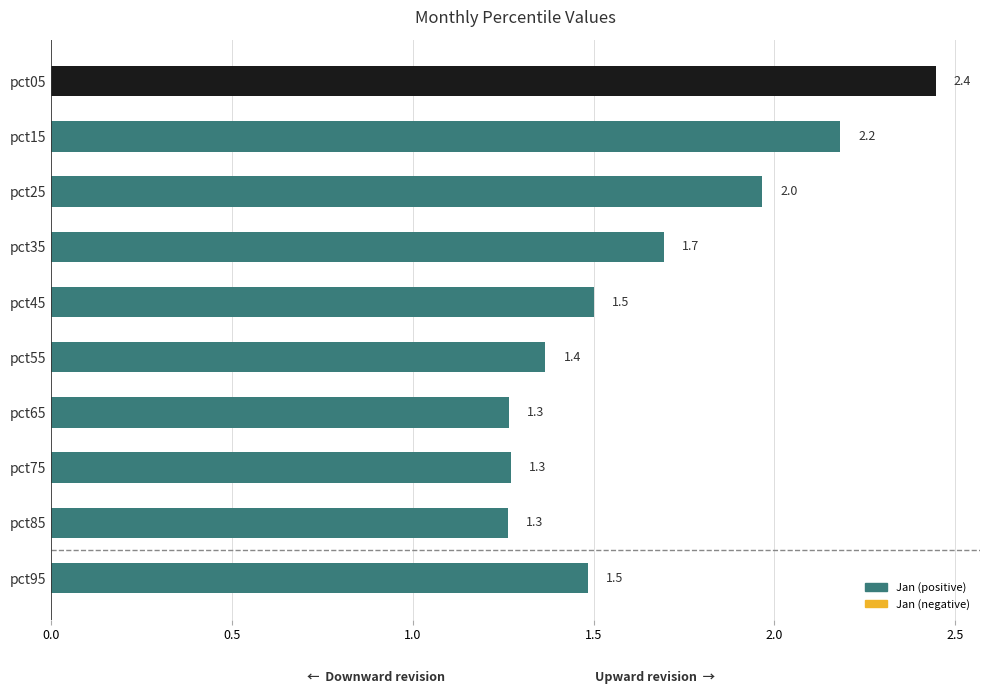

What is the value of the 10th bar from the top?

1.5